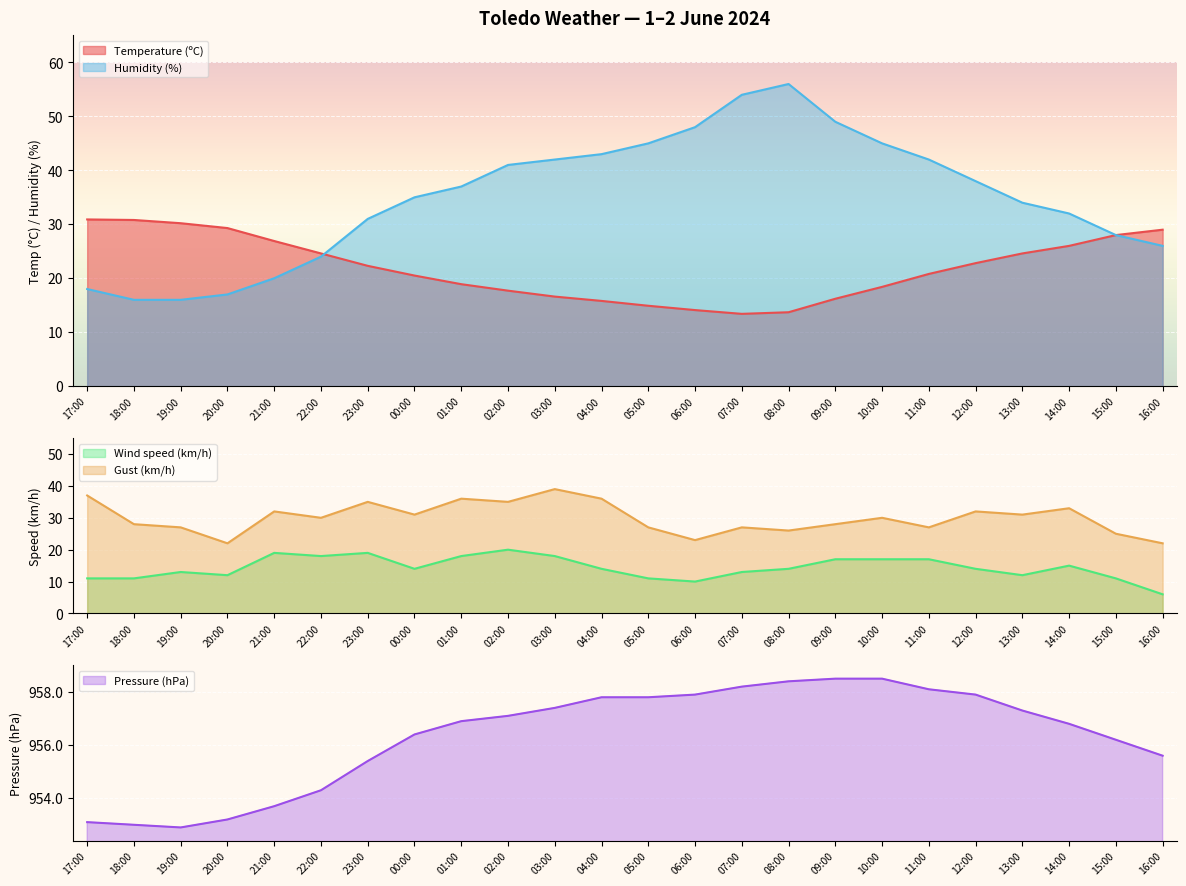

True or false: Wind speed (km/h) has a value of 19.6 at 14:00.

False